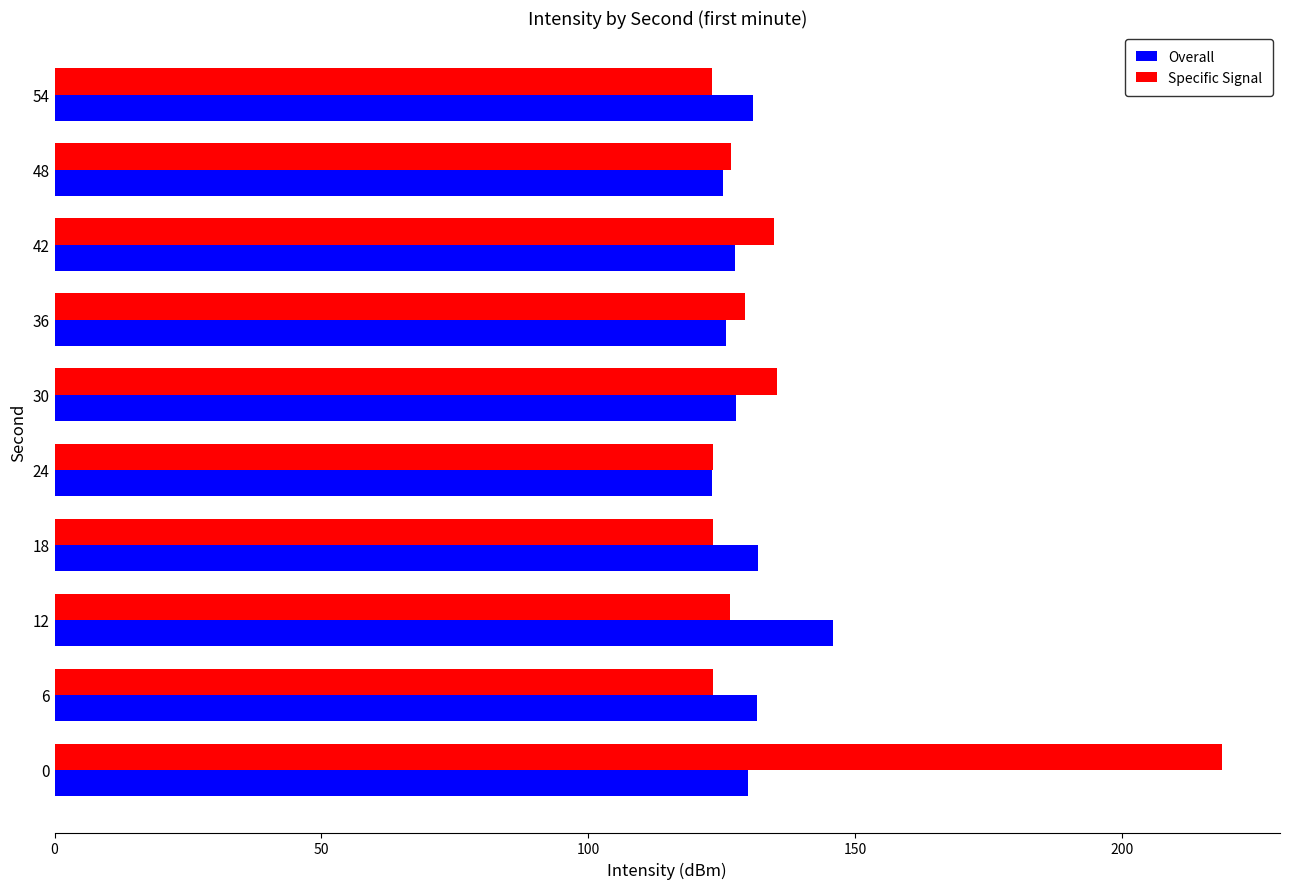

What is the difference between the maximum and minimum values in the Specific Signal series?

95.6